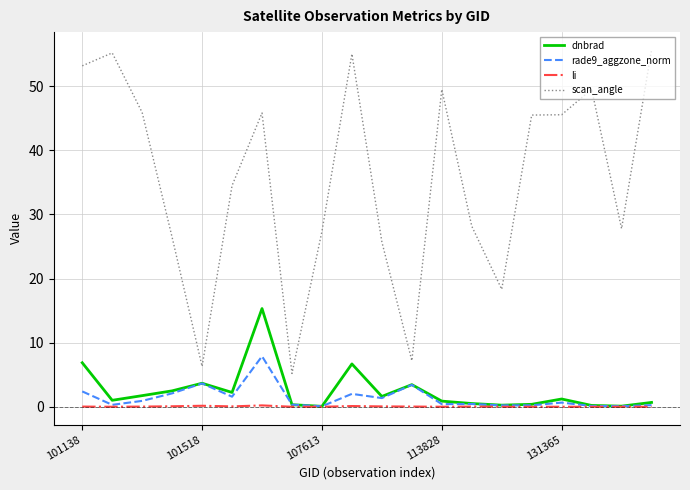

What is the average value of the rade9_aggzone_norm series?

1.4